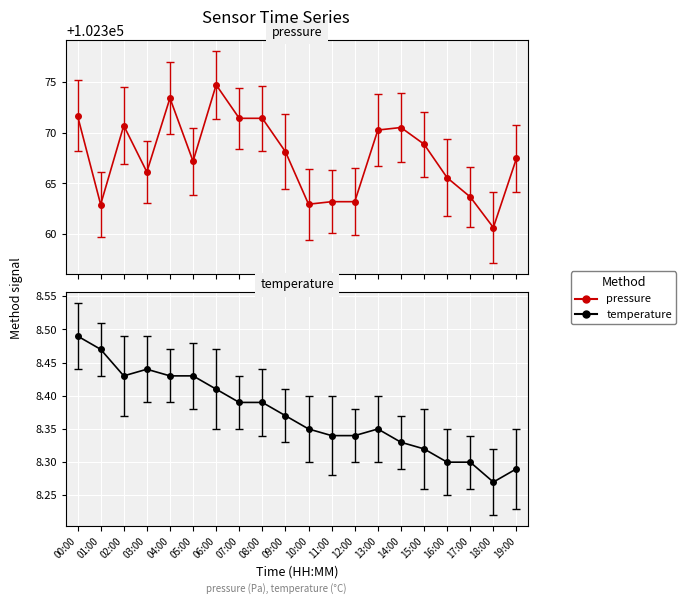

Where is the first local minimum for pressure?

01:00